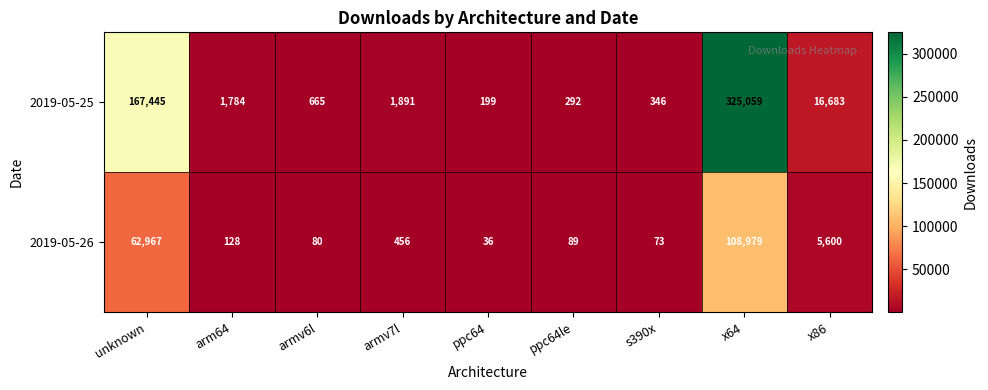

Reading left to right, list all the values displayed in this chart.

2019-05-25: 167445	1784	665	1891	199	292	346	325059	16683
2019-05-26: 62967	128	80	456	36	89	73	108979	5600